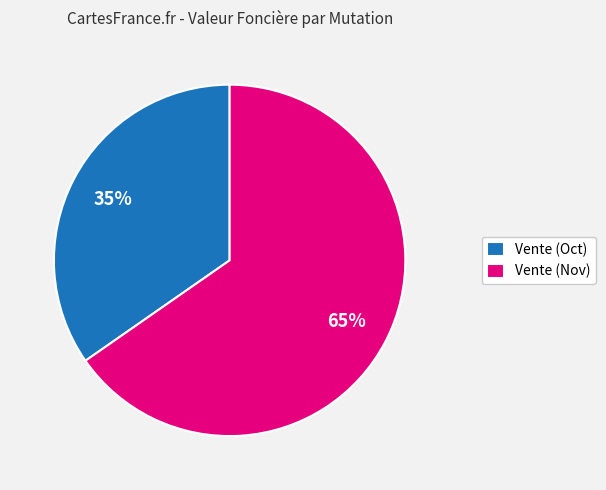

Rank the categories by value from lowest to highest.

Vente (Oct), Vente (Nov)